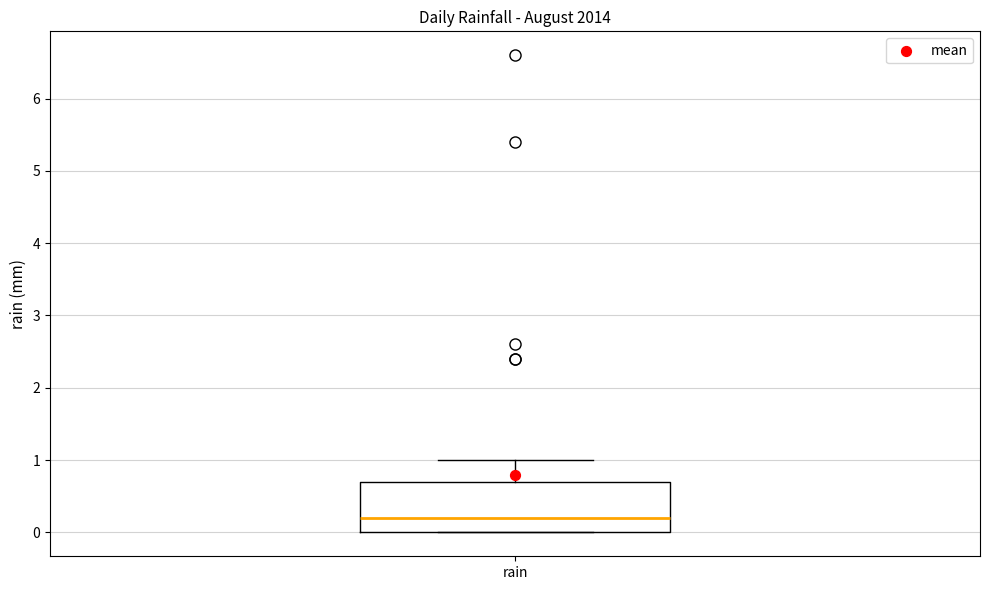

Transcribe this box plot: give where the median line is, the range the box spans, and where the two whiskers end, as read against the y-axis. The values are not printed on the chart, so give them approximately, as read against the axis.

median 0.2, box 0.0 to 0.7, whiskers 0.0 to 1.0